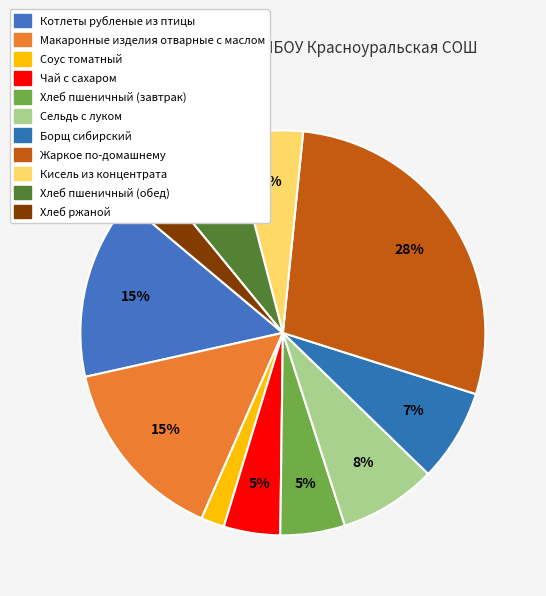

Does any single category account for the majority?

No